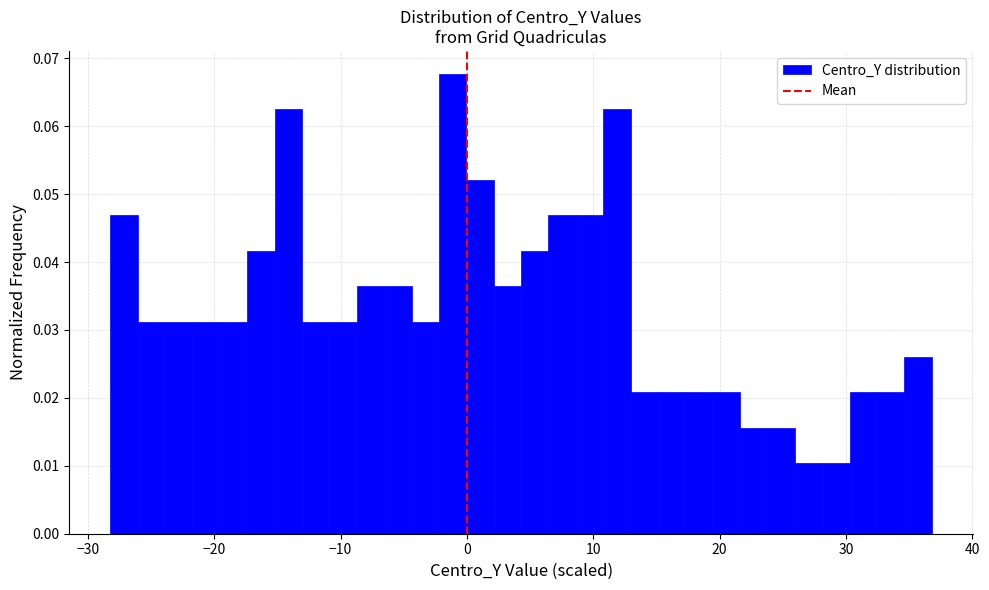

Around what value on the x-axis is the tallest bar? Give the approximate position of its centre, as read against the axis.

-1